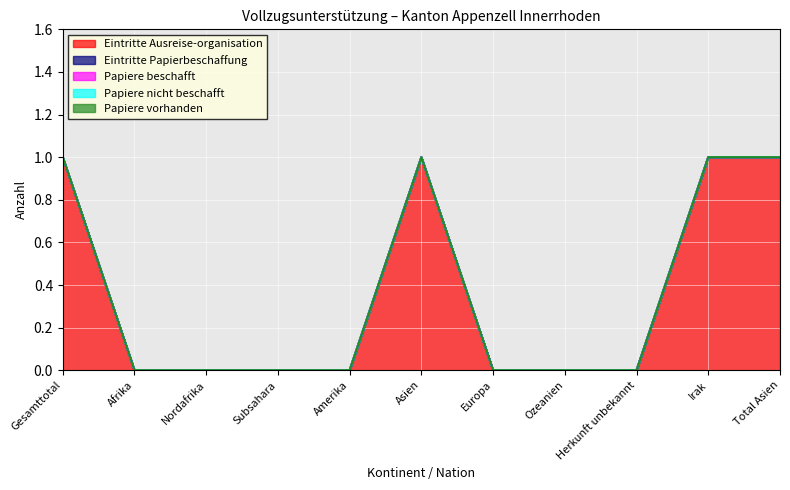

How many categories are shown in the chart?

11